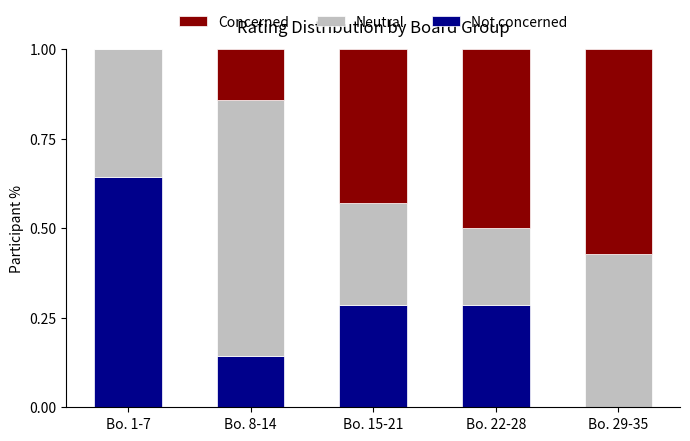

What is the total value across all series at Bo. 15-21?

1.0